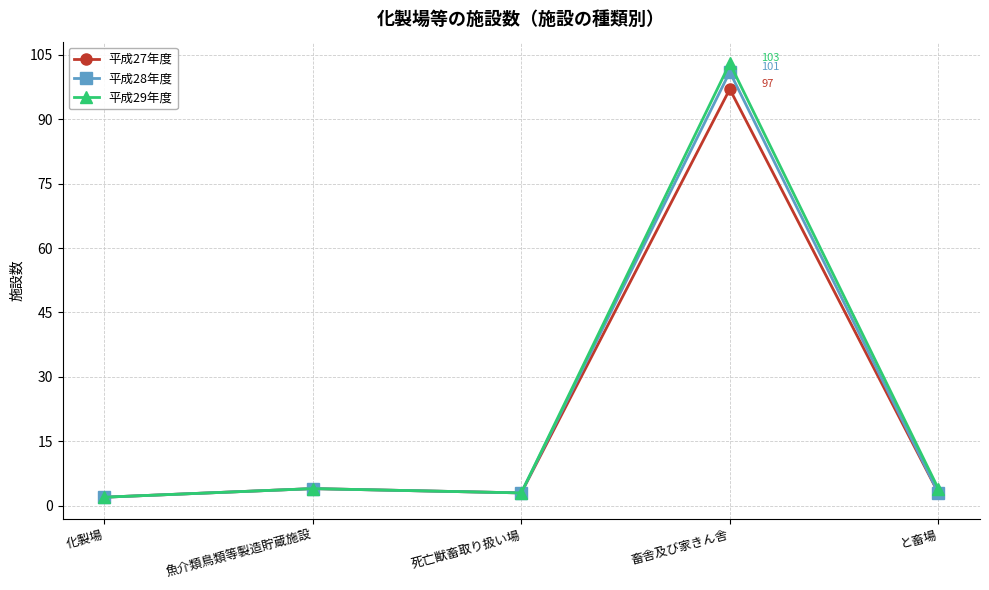

The 平成28年度 series shows 4 at 魚介類鳥類等製造貯蔵施設. True or false?

True